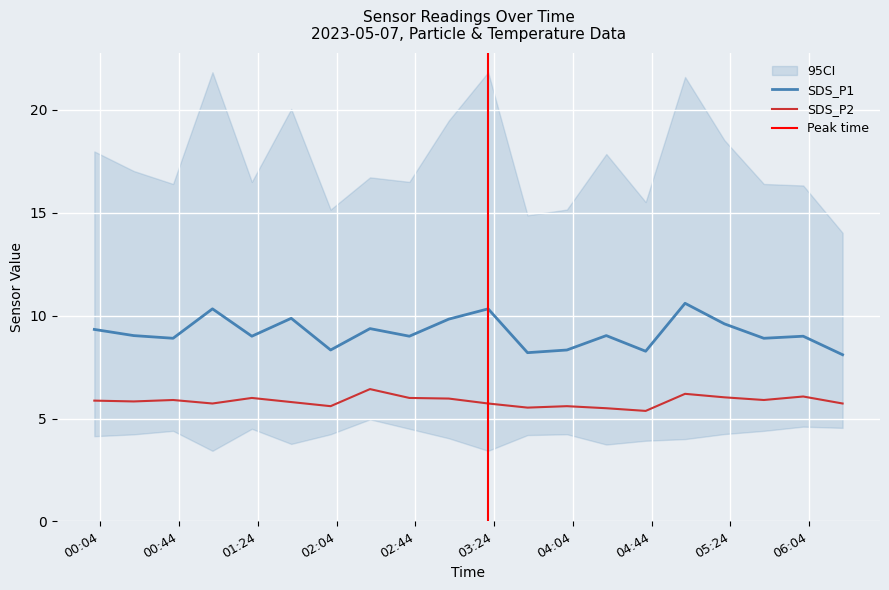

True or false: SDS_P2 and SDS_P1 cross at least once.

False